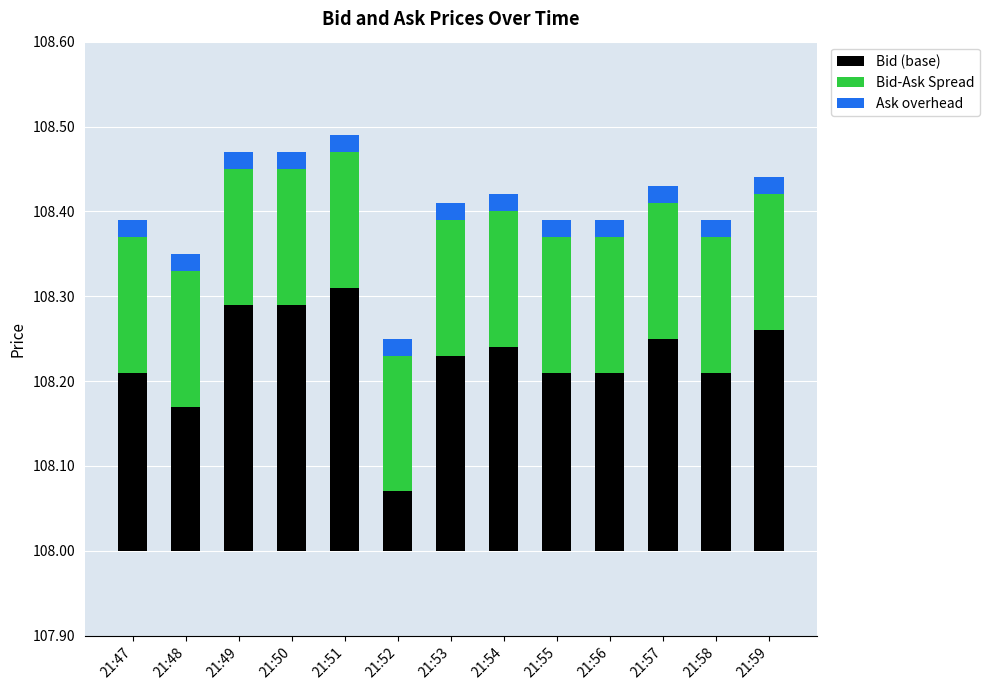

At 21:47, list the series in order from largest to smallest.

Bid (base), Bid-Ask Spread, Ask overhead